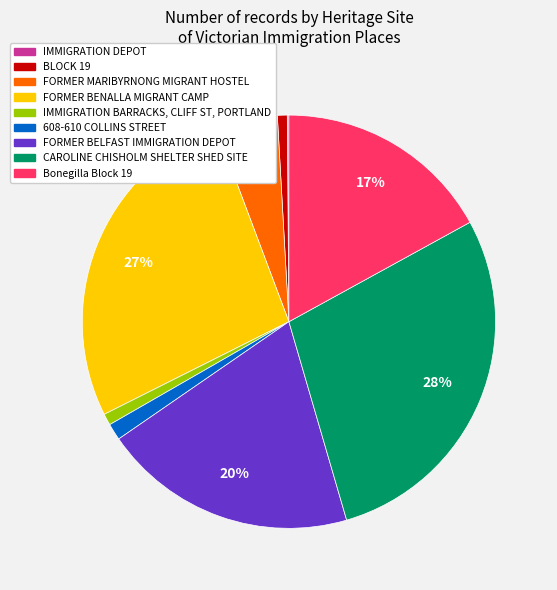

Is there a majority slice in this chart?

No